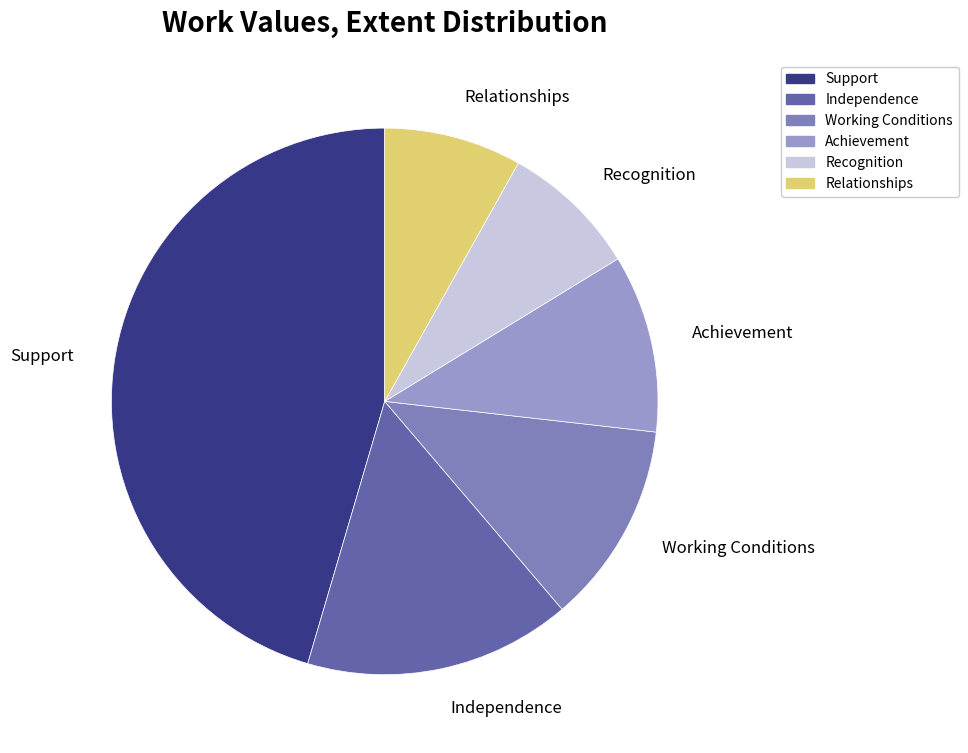

How many segments does this pie chart have?

6